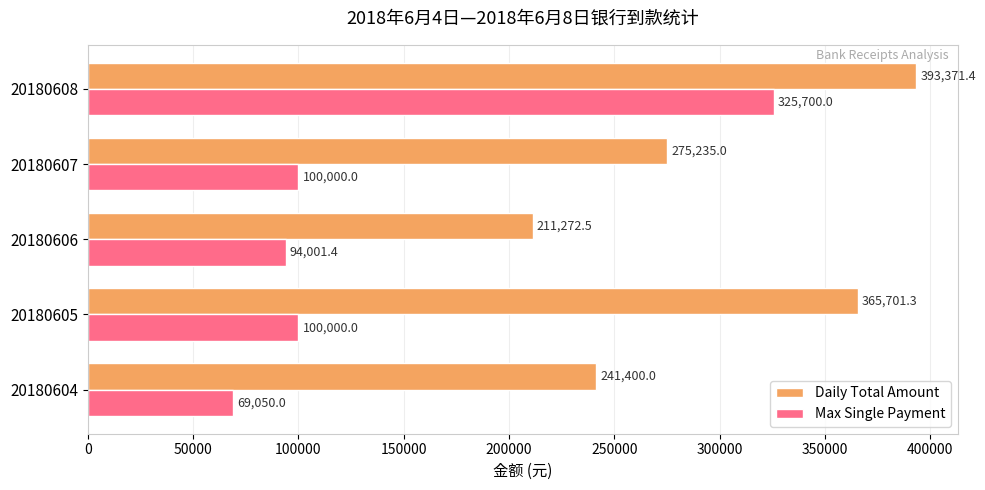

Read the Max Single Payment value at 20180607.

100000.0